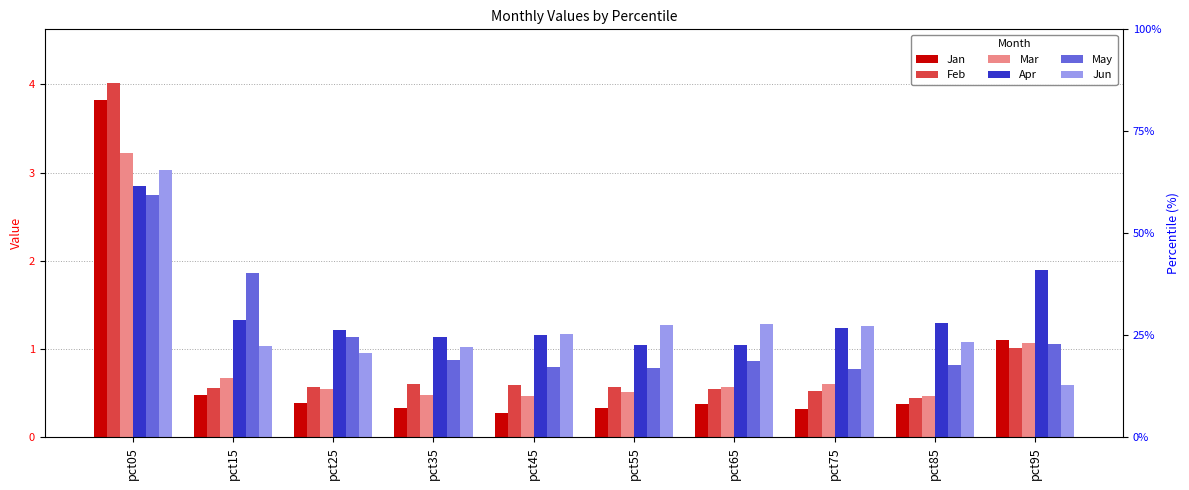

Reading left to right, extract all data points from this chart.

Jan: pct05=3.8	pct15=0.5	pct25=0.4	pct35=0.3	pct45=0.3	pct55=0.3	pct65=0.4	pct75=0.3	pct85=0.4	pct95=1.1
Feb: pct05=4.0	pct15=0.6	pct25=0.6	pct35=0.6	pct45=0.6	pct55=0.6	pct65=0.5	pct75=0.5	pct85=0.5	pct95=1.0
Mar: pct05=3.2	pct15=0.7	pct25=0.5	pct35=0.5	pct45=0.5	pct55=0.5	pct65=0.6	pct75=0.6	pct85=0.5	pct95=1.1
Apr: pct05=2.9	pct15=1.3	pct25=1.2	pct35=1.1	pct45=1.2	pct55=1.1	pct65=1.0	pct75=1.2	pct85=1.3	pct95=1.9
May: pct05=2.7	pct15=1.9	pct25=1.1	pct35=0.9	pct45=0.8	pct55=0.8	pct65=0.9	pct75=0.8	pct85=0.8	pct95=1.1
Jun: pct05=3.0	pct15=1.0	pct25=1.0	pct35=1.0	pct45=1.2	pct55=1.3	pct65=1.3	pct75=1.3	pct85=1.1	pct95=0.6